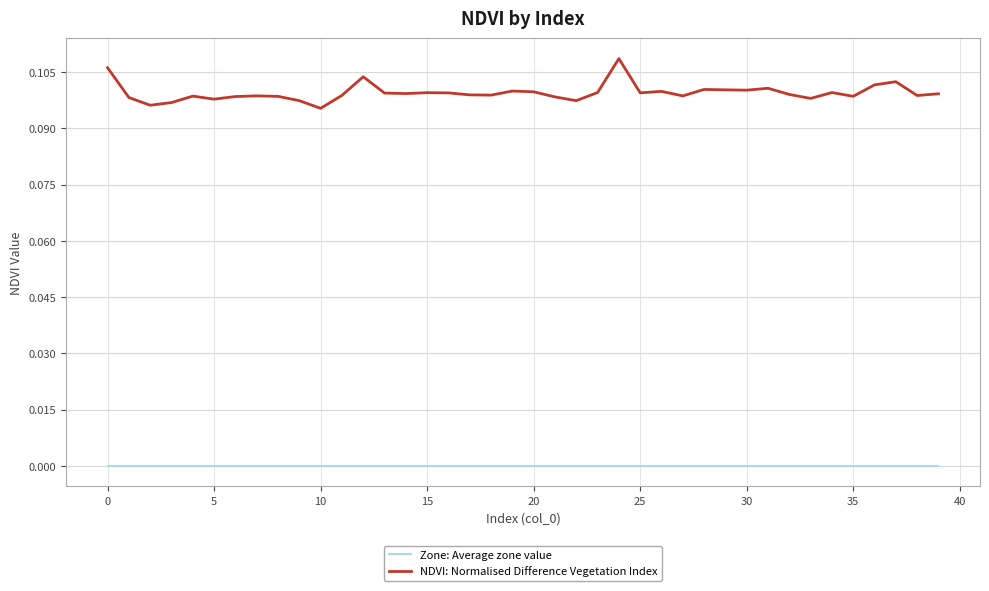

Which series has the largest range (max minus min)?

NDVI: Normalised Difference Vegetation Index